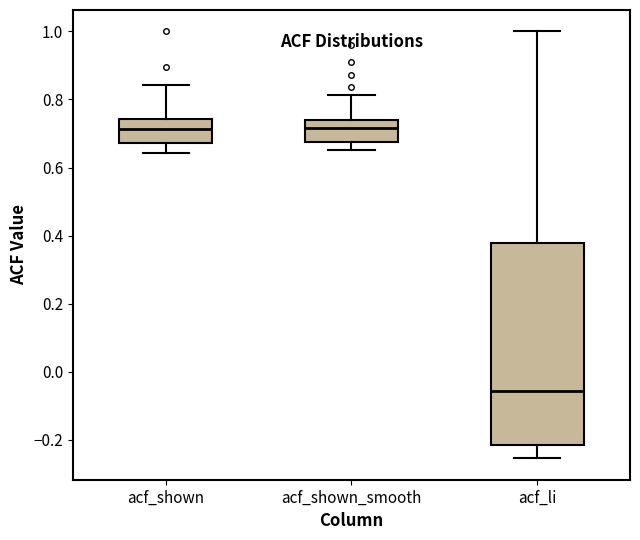

Which box's median line is the lowest?

acf_li